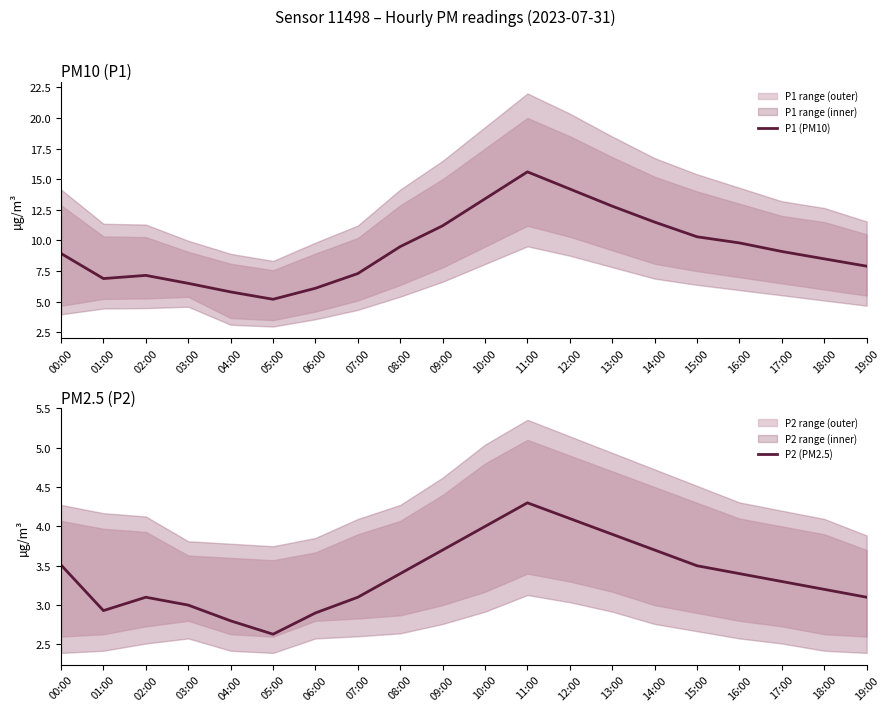

True or false: P2 (PM2.5) and P1 (PM10) intersect in this chart.

False